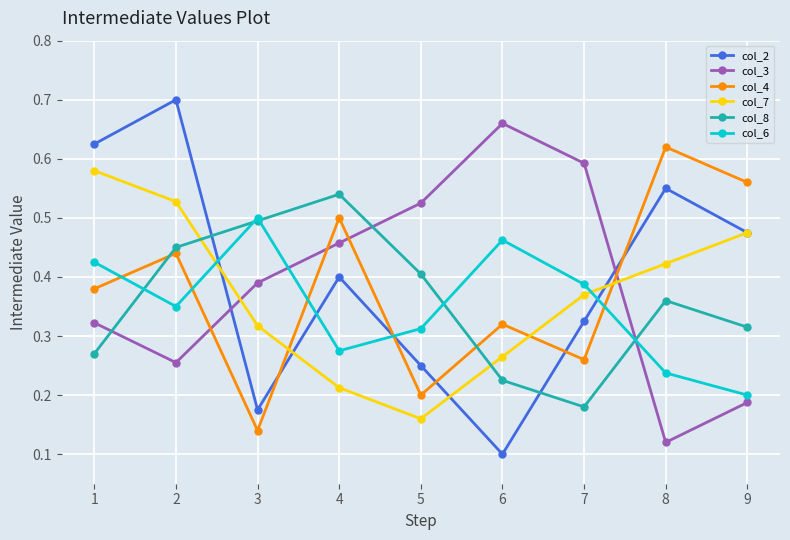

List the series in order of their peak value, lowest first.

col_6, col_8, col_7, col_4, col_3, col_2